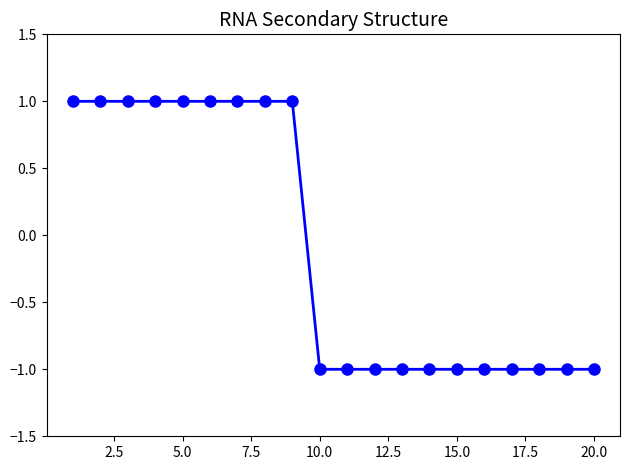

Reading right to left, transcribe all the data shown in this chart.

-1	-1	-1	-1	-1	-1	-1	-1	-1	-1	-1	1	1	1	1	1	1	1	1	1